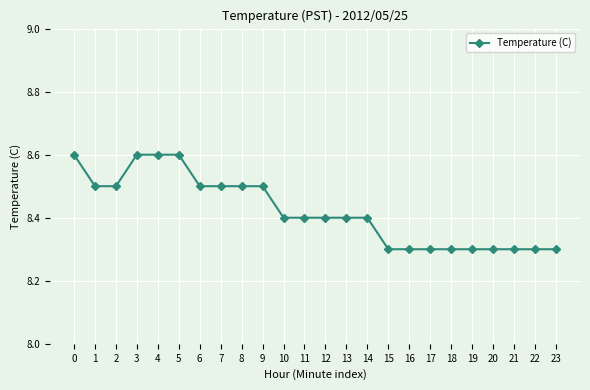

What is the value of the 17th point from the left?

8.3